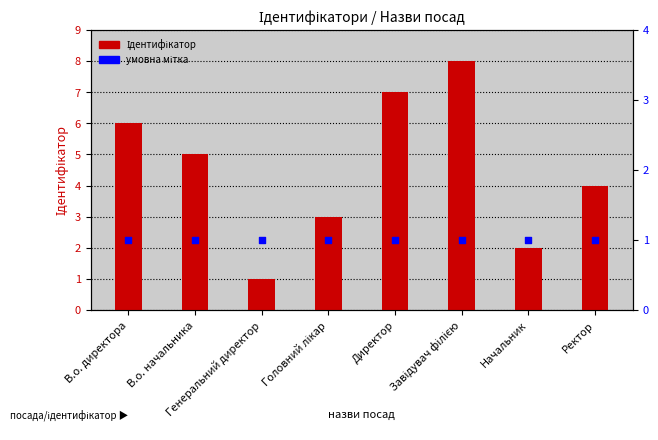

Which series reaches the minimum Y coordinate?

Ідентифікатор